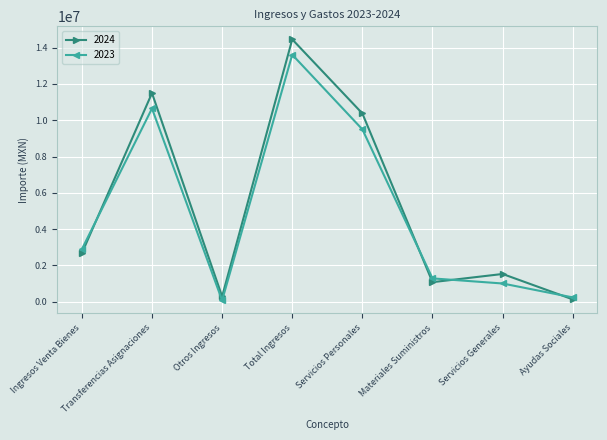

Which category has the highest value in the 2023 series?

Total Ingresos